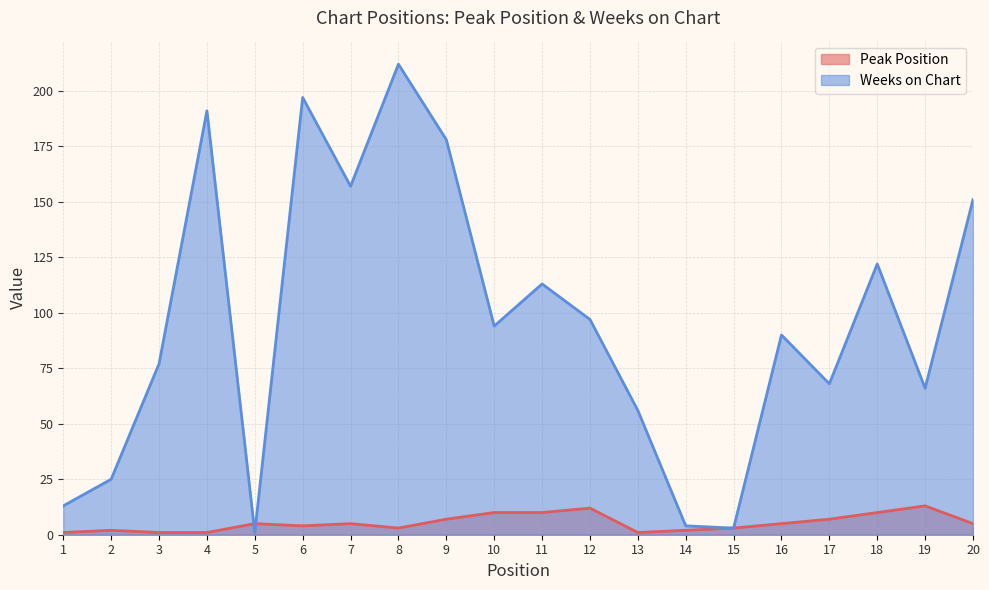

Rank the series by their maximum value, from highest to lowest.

Weeks on Chart, Peak Position